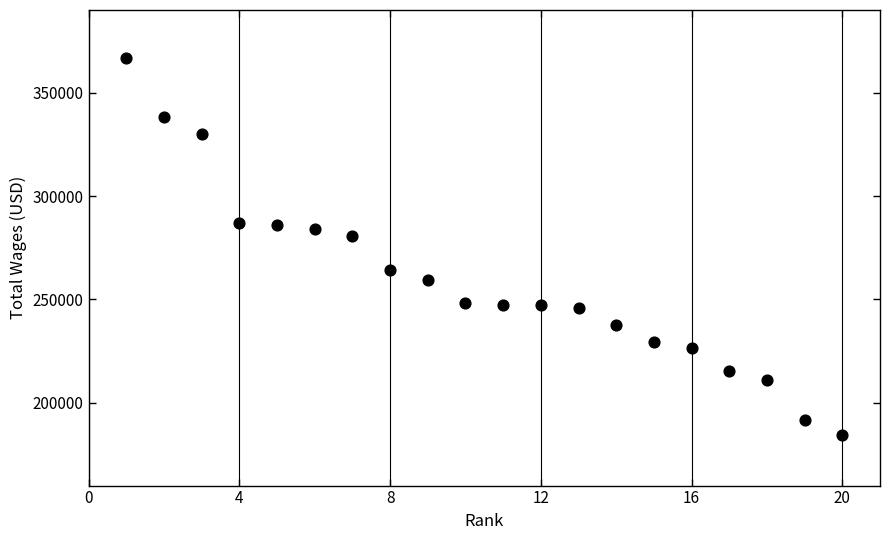

What Y value in the scatter plot is closest to 275483?

280660